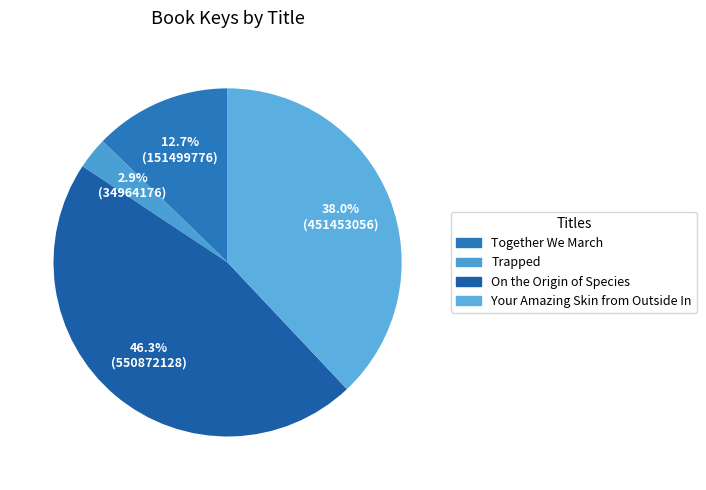

Which category has the smallest portion of the pie?

Trapped